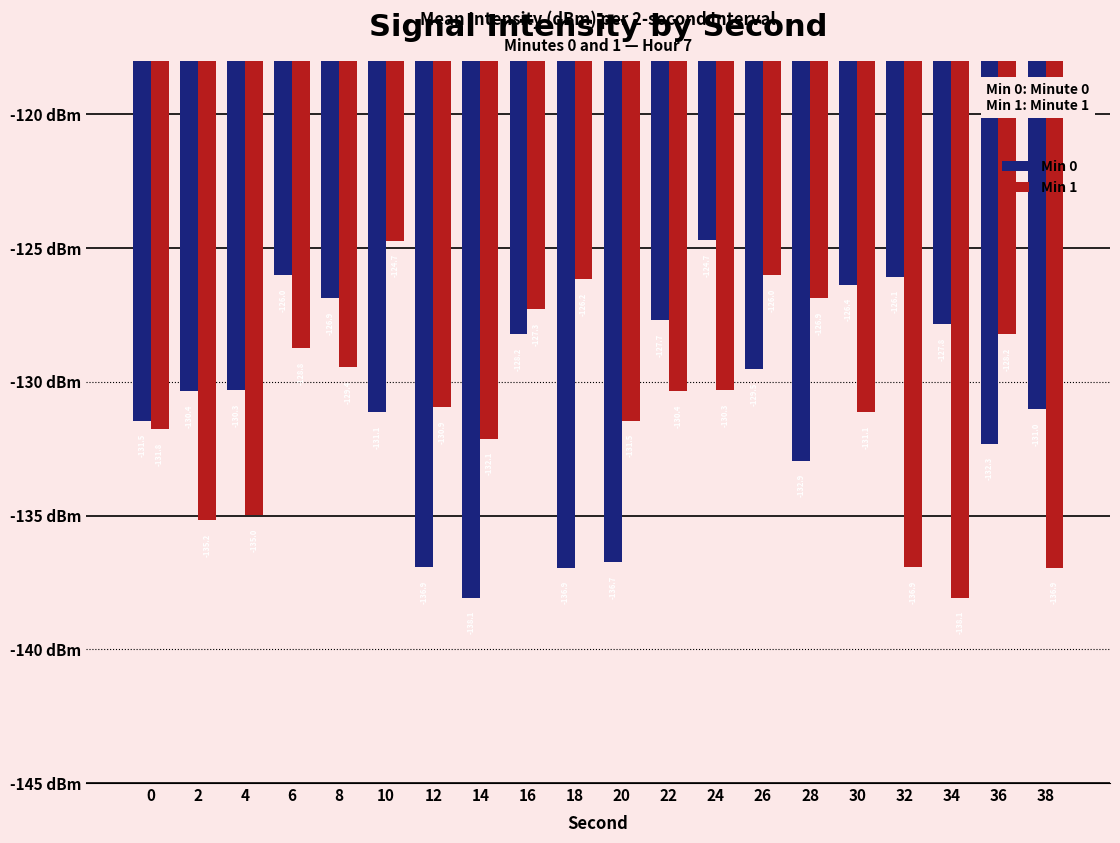

Reading right to left, extract all data points from this chart.

Min 0: -131.0	-132.3	-127.8	-126.1	-126.4	-132.9	-129.5	-124.7	-127.7	-136.7	-136.9	-128.2	-138.1	-136.9	-131.1	-126.9	-126.0	-130.3	-130.4	-131.5
Min 1: -136.9	-128.2	-138.1	-136.9	-131.1	-126.9	-126.0	-130.3	-130.4	-131.5	-126.2	-127.3	-132.1	-130.9	-124.7	-129.4	-128.8	-135.0	-135.2	-131.8